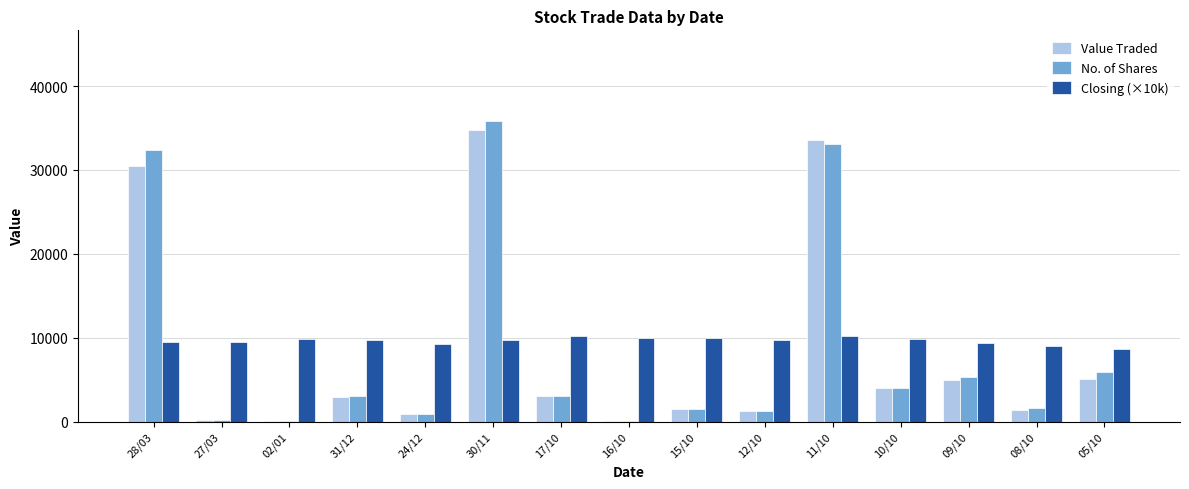

What is the sum of all No. of Shares values?

128521